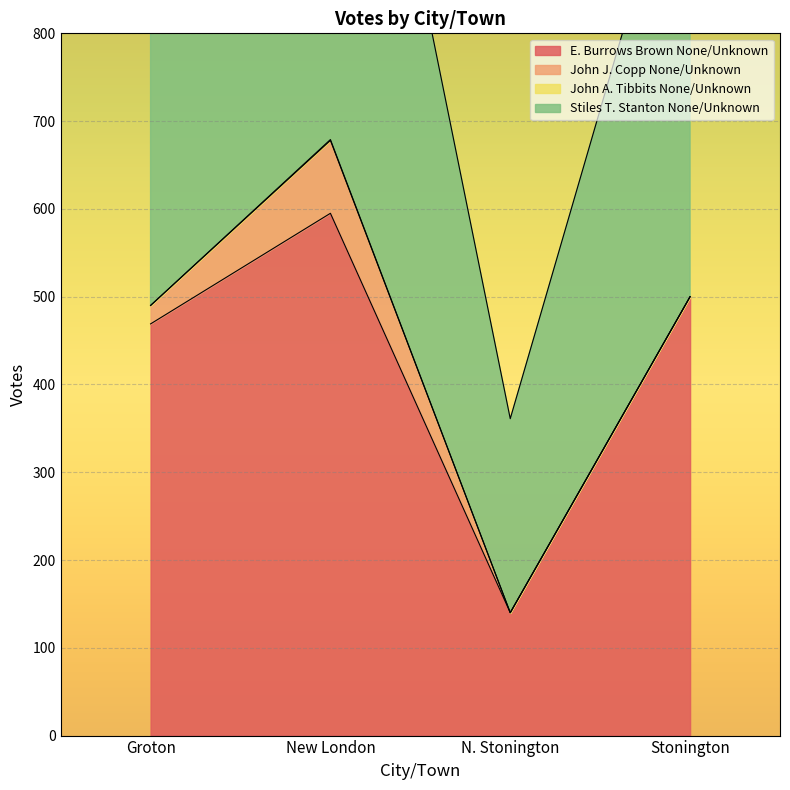

True or false: Stiles T. Stanton None/Unknown has more than 2 interior local peaks.

False